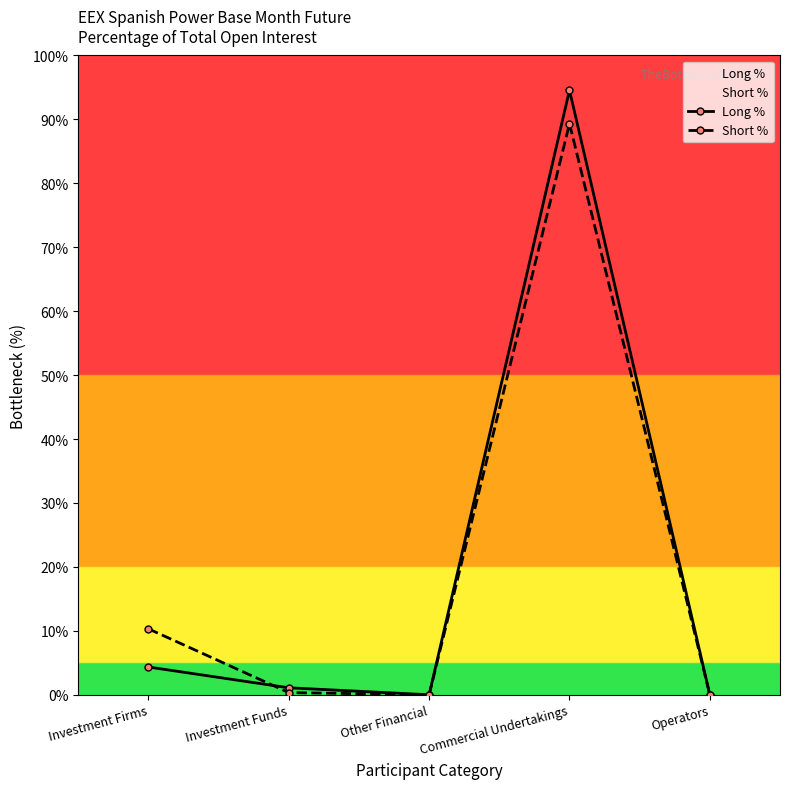

What is the highest value of the Short % series?

89.3